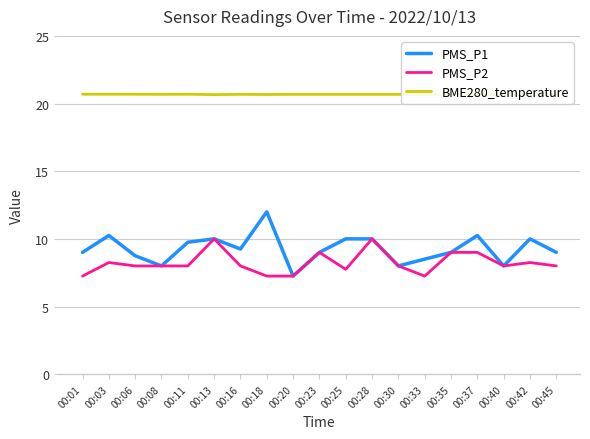

Rank the categories by BME280_temperature value from highest to lowest.

00:01, 00:03, 00:06, 00:11, 00:08, 00:16, 00:20, 00:23, 00:25, 00:28, 00:30, 00:33, 00:37, 00:42, 00:18, 00:40, 00:45, 00:13, 00:35